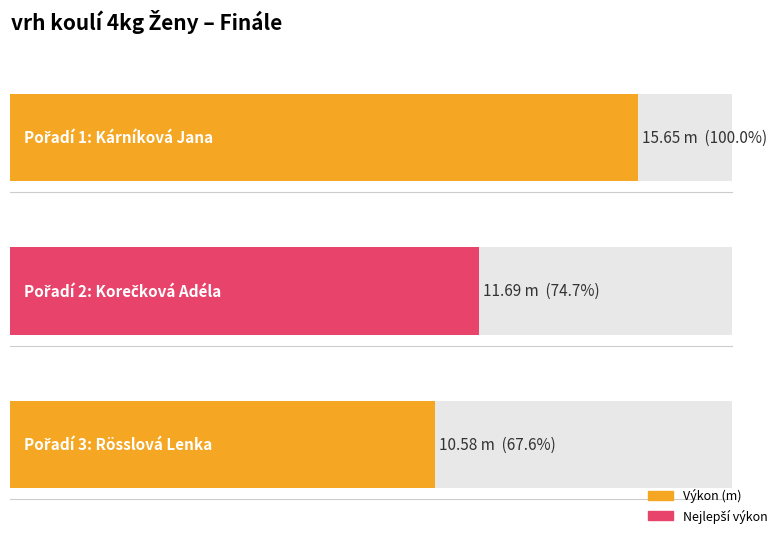

How many categories are shown in the chart?

3